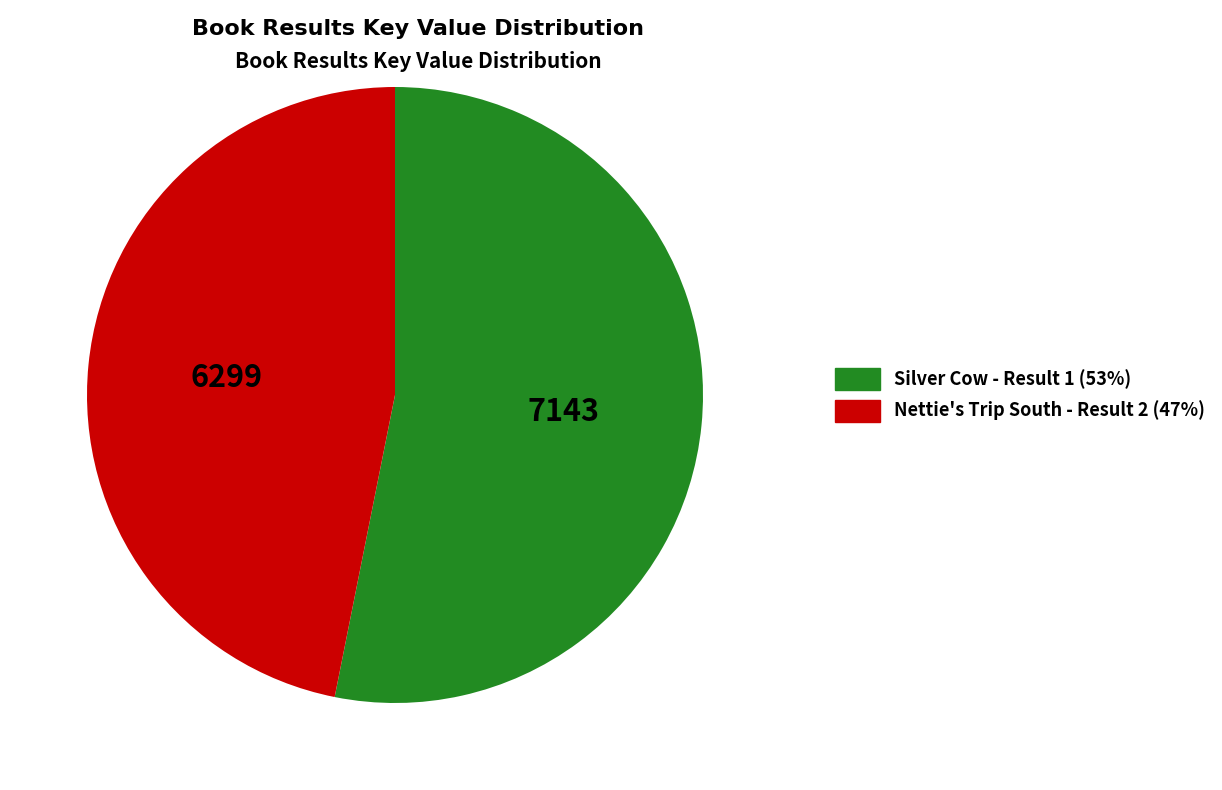

Is there a majority slice in this chart?

Yes